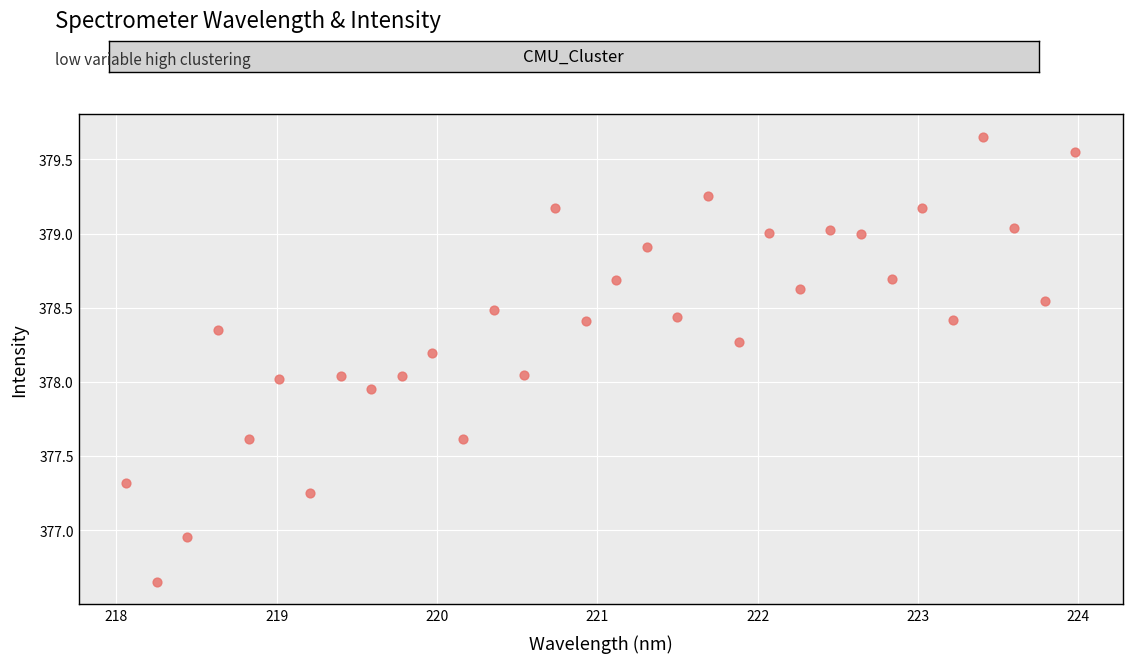

What is the range of X values (max minus min)?

5.9